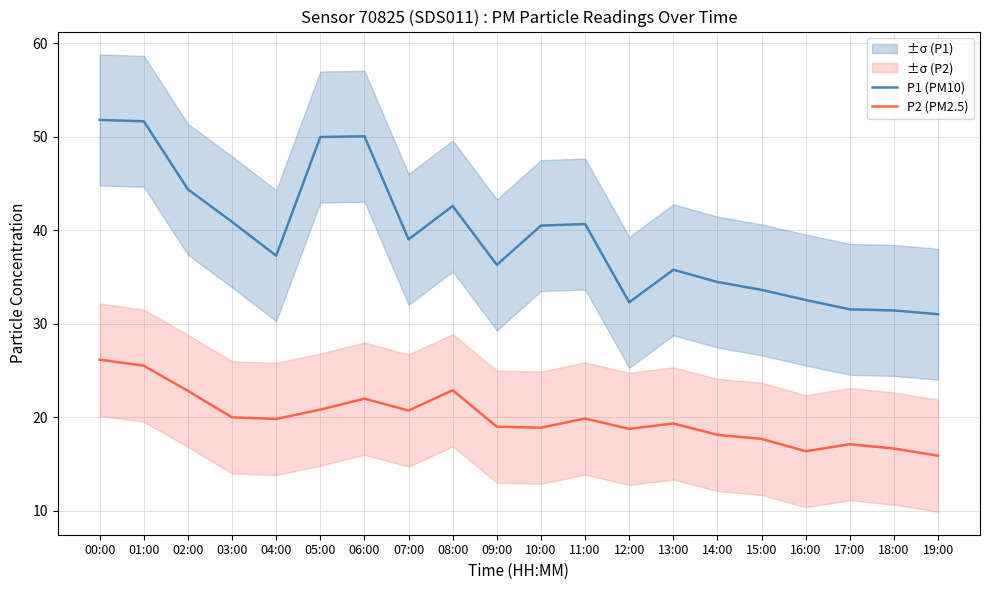

The value of P1 (PM10) at 04:00 is 37.3. True or false?

True